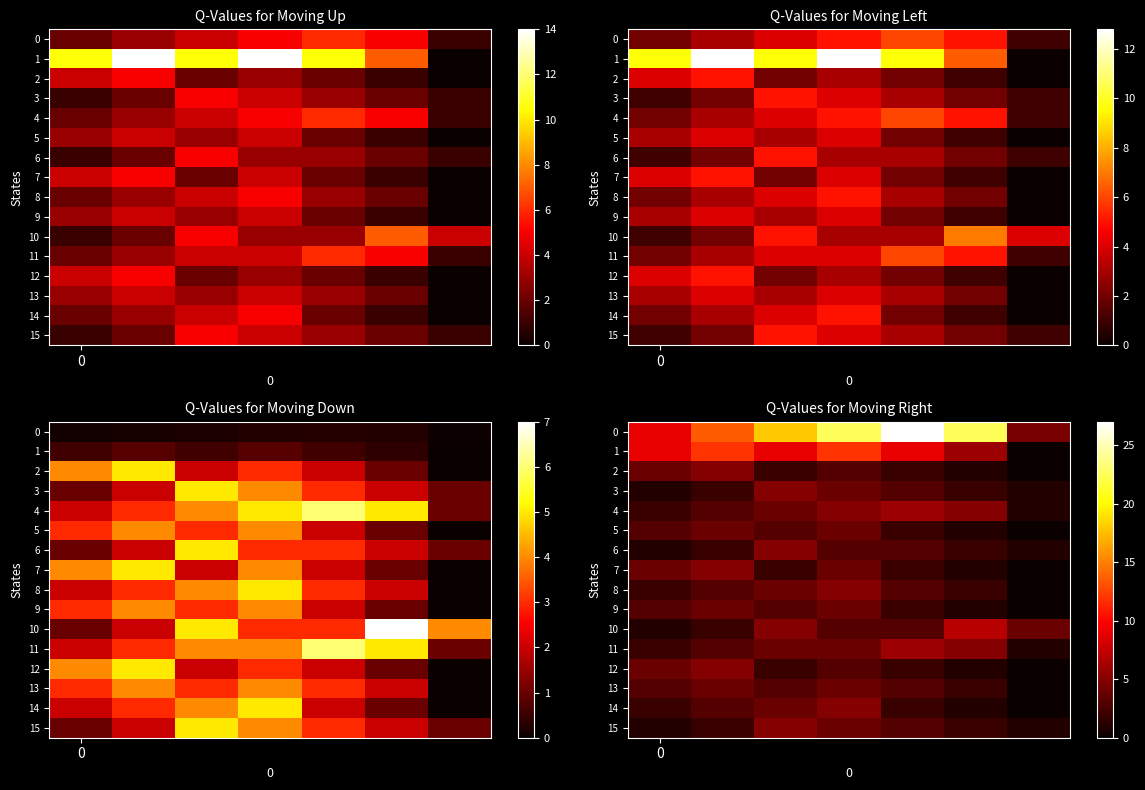

The value of 4 at 0 is 1.4. True or false?

False